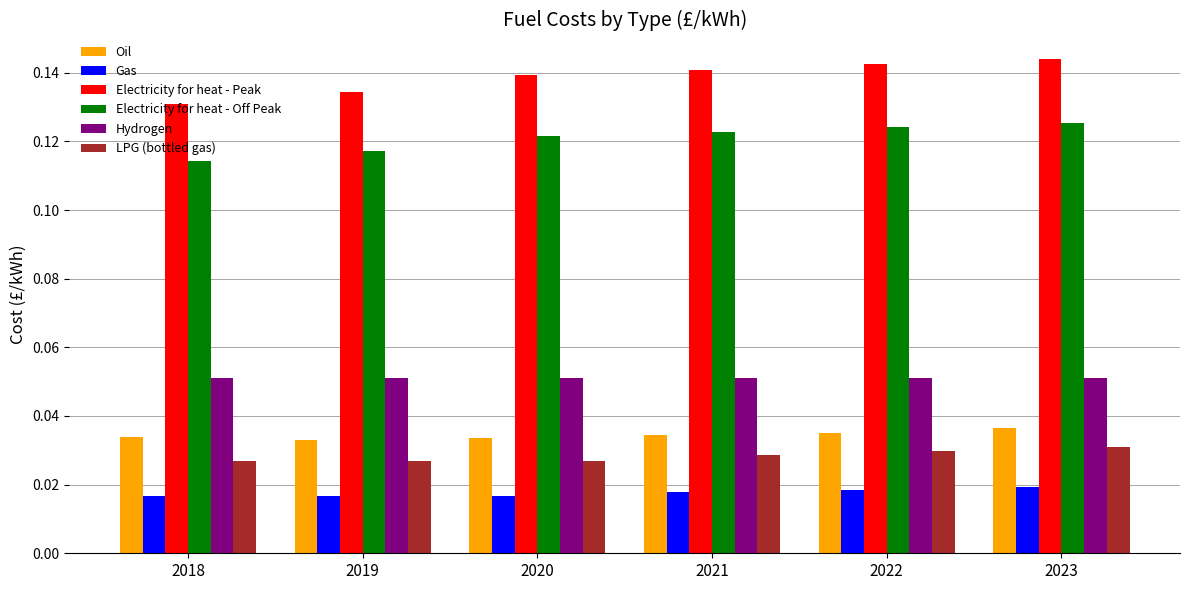

Which series has the largest total across all categories?

Electricity for heat - Peak